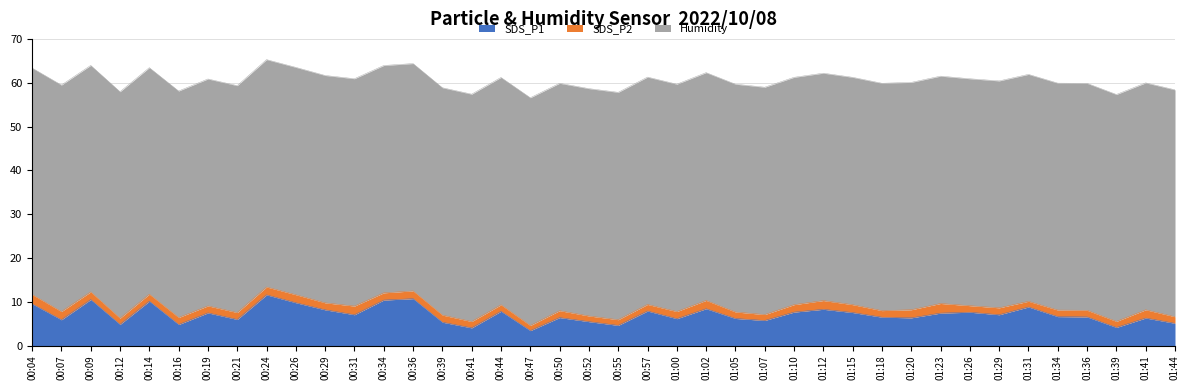

True or false: SDS_P1 and SDS_P2 intersect in this chart.

False